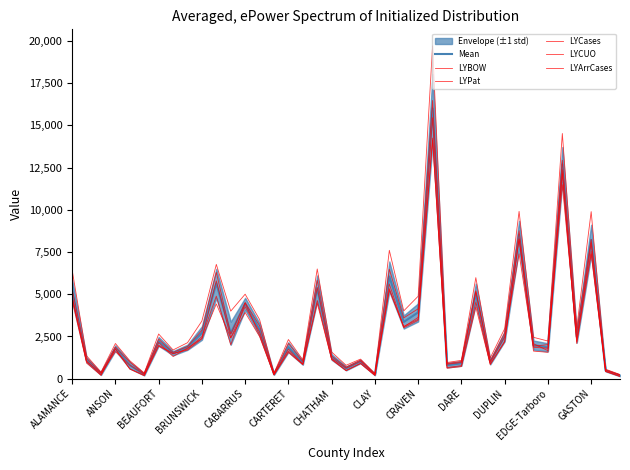

What is the sum of all LYCases values?

146229.0